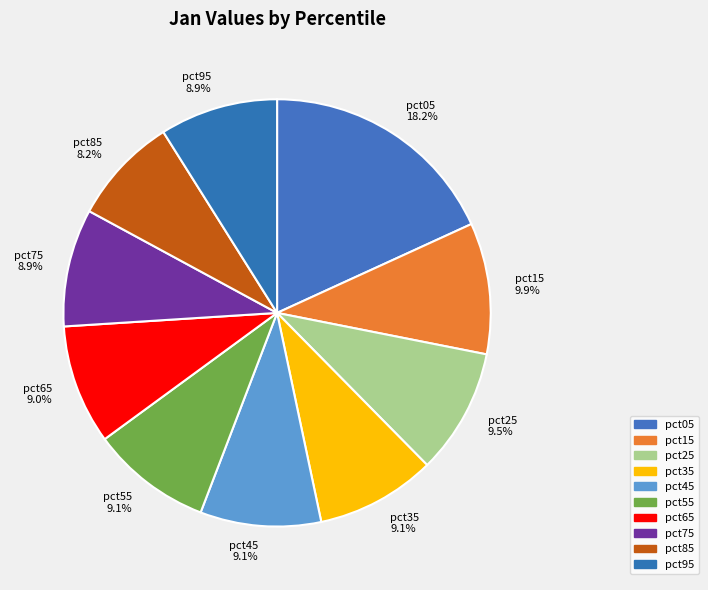

Count the number of slices in the pie.

10